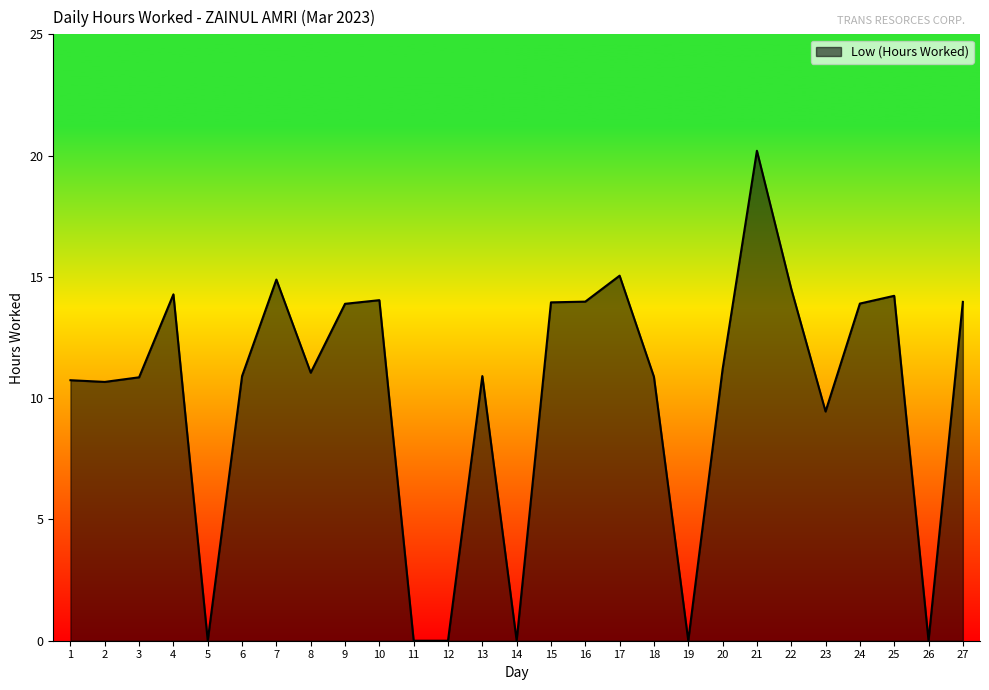

What is the change in value from 5 to 18?

+10.9